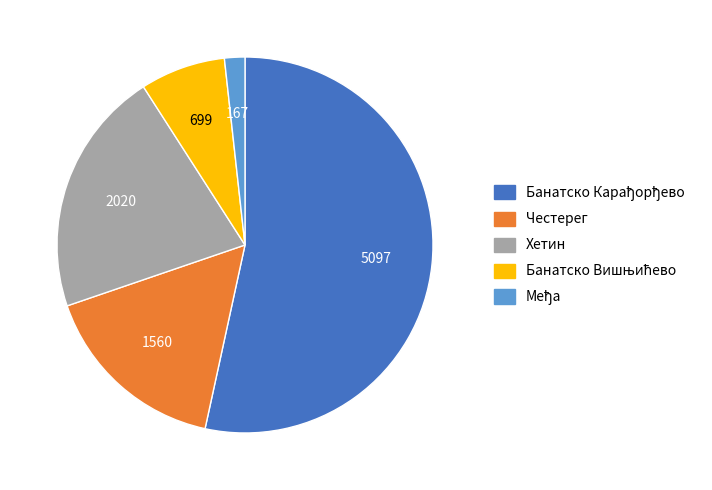

Do Хетин and Честерег together represent more than half of the pie?

No